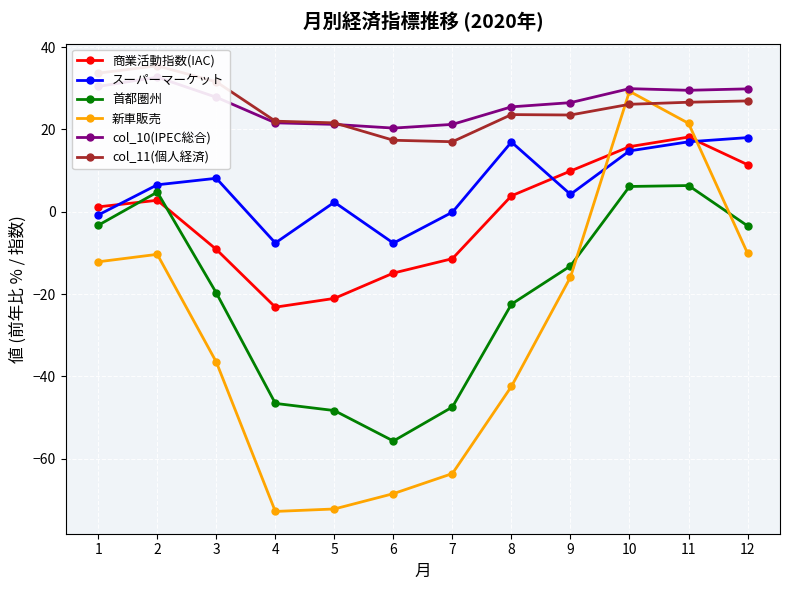

At which label is 首都圏州 closest to -24?

8